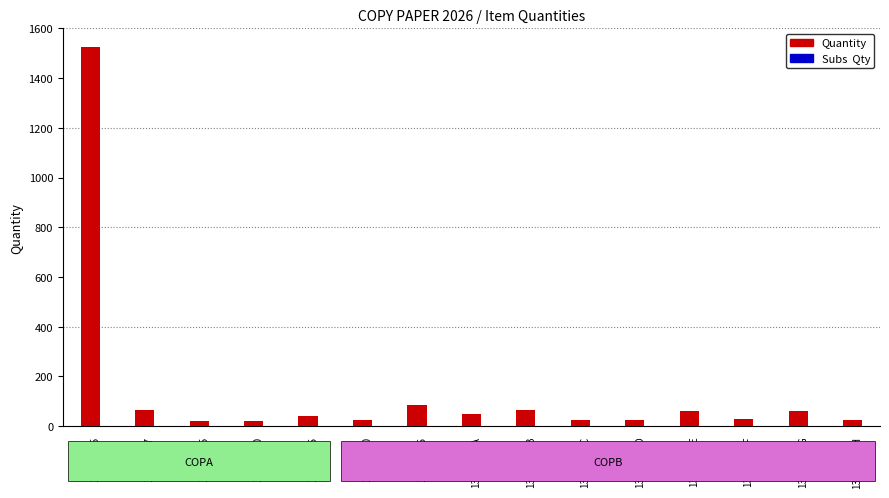

What is the label of the 12th bar from the right?

13-10-020